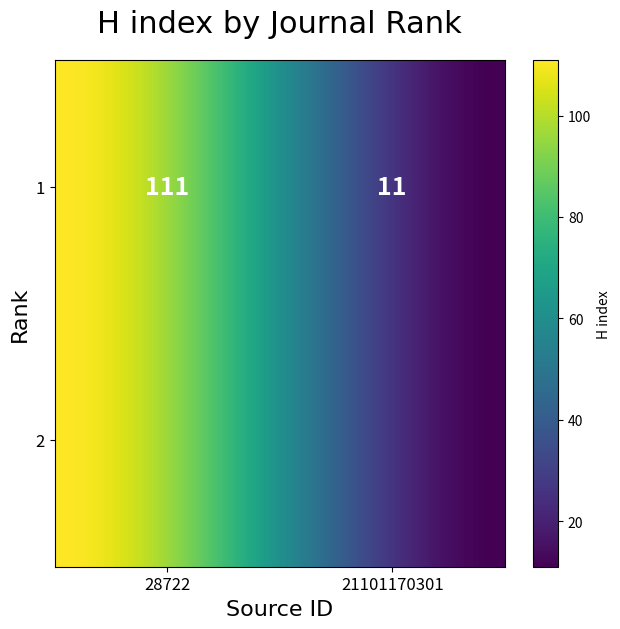

How many series are shown in this chart?

40